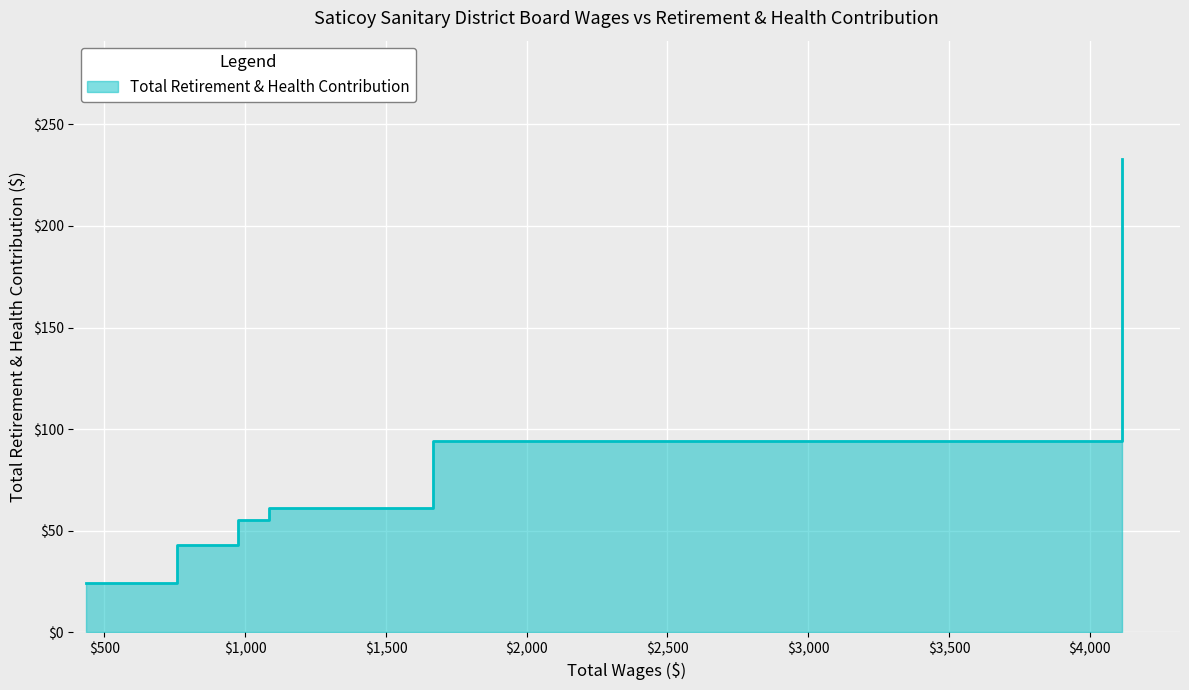

What is the change in value from 1083.0 to 433.0?

-37